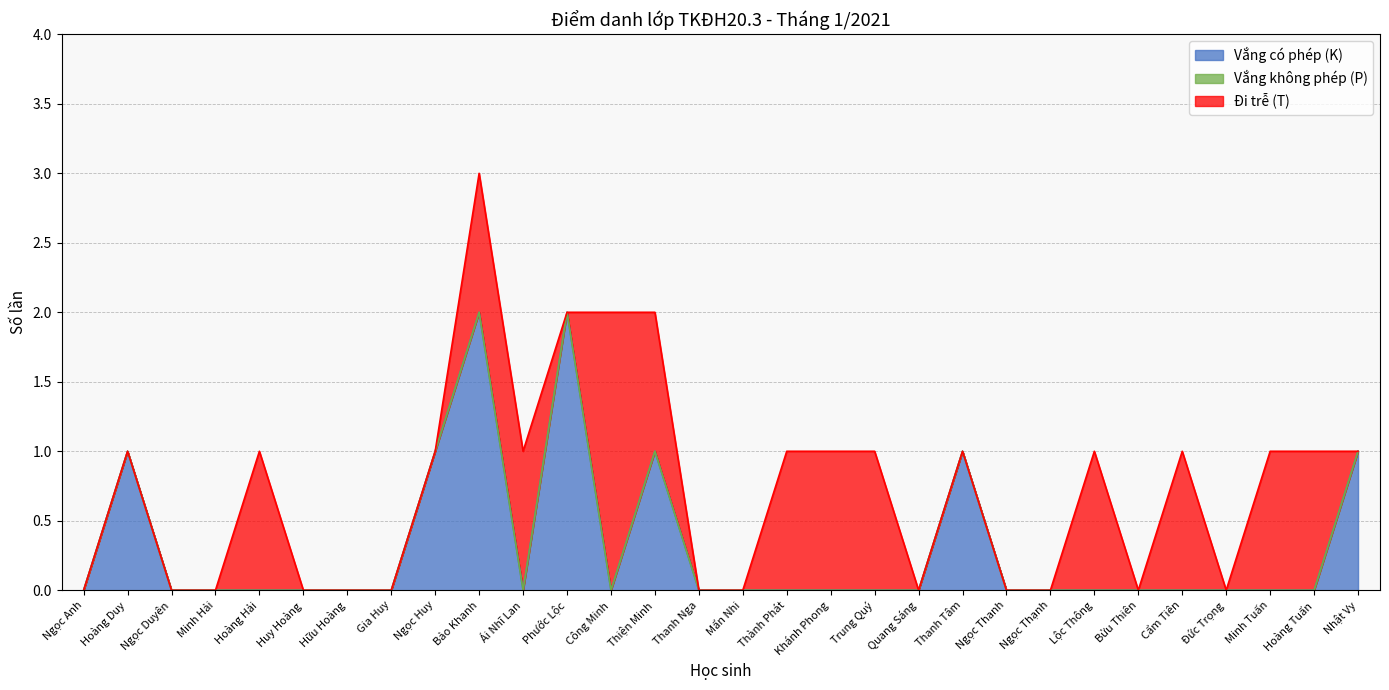

At which label does Đi trễ (T) reach its peak?

Công Minh